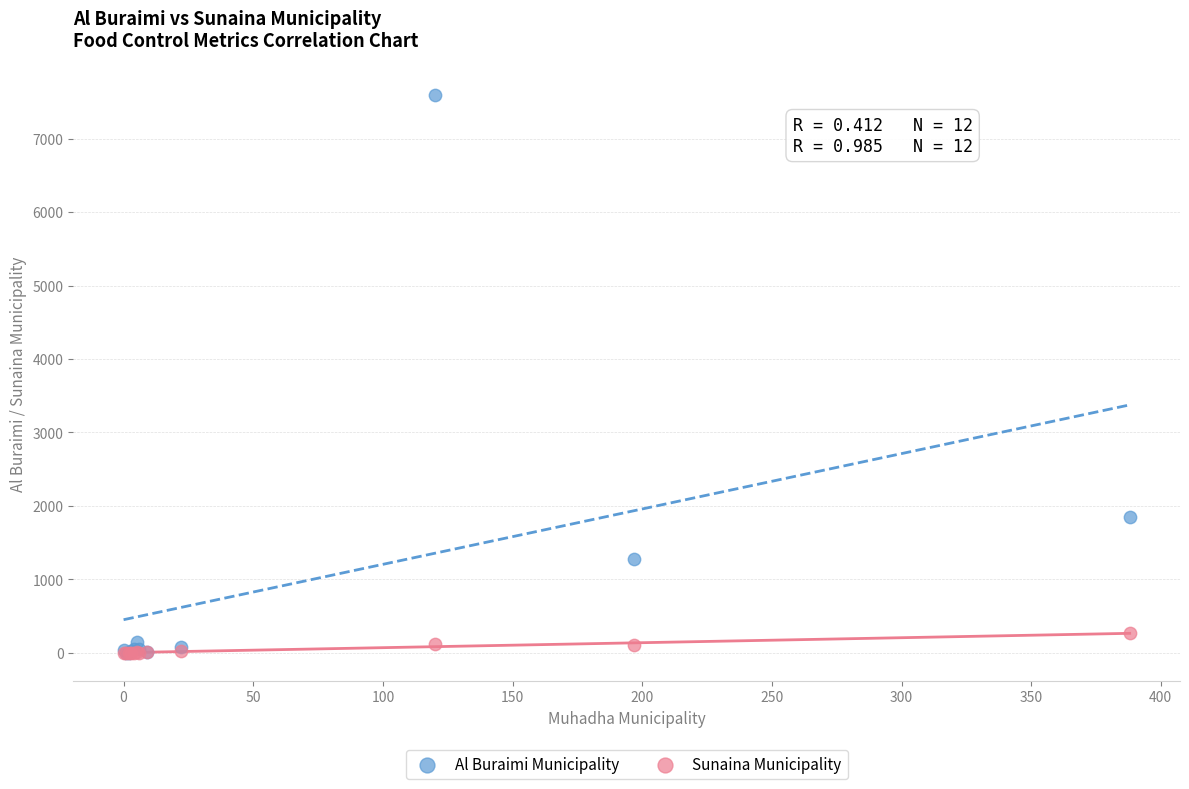

Across all series, what Y value is closest to 3797?

1845.0